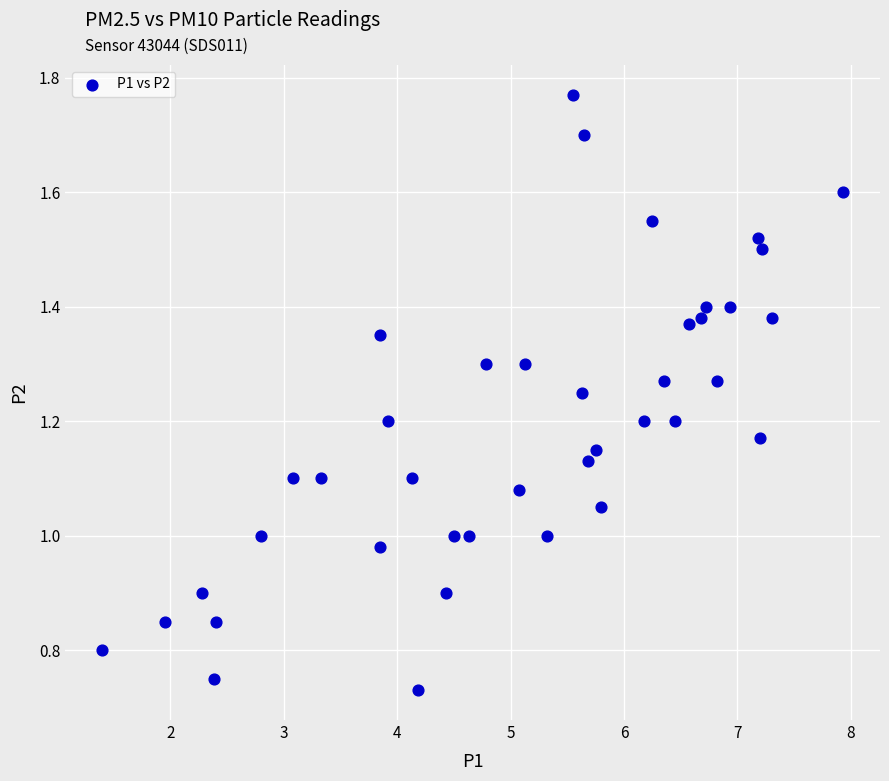

What is the range of X values (max minus min)?

6.5